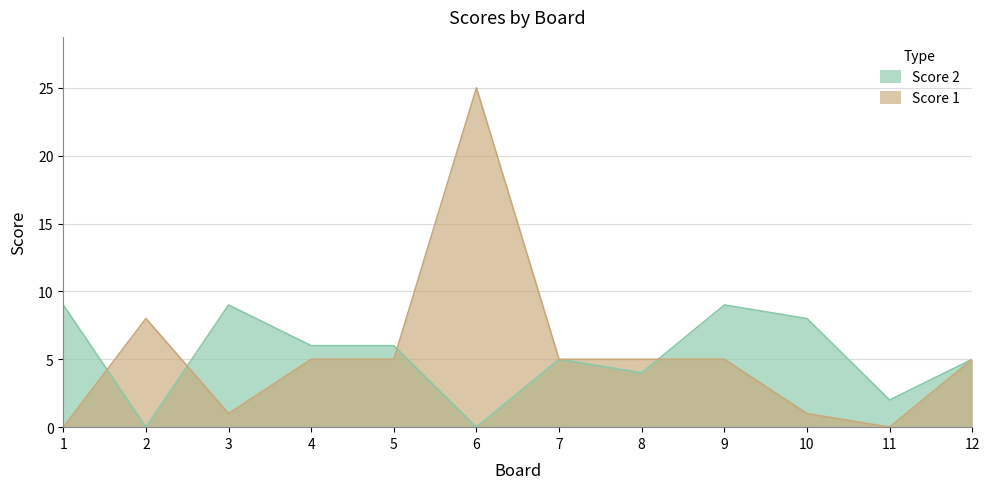

Reading left to right, list all the values displayed in this chart.

Score 1: 1=0	2=8	3=1	4=5	5=5	6=25	7=5	8=5	9=5	10=1	11=0	12=5
Score 2: 1=9	2=0	3=9	4=6	5=6	6=0	7=5	8=4	9=9	10=8	11=2	12=5